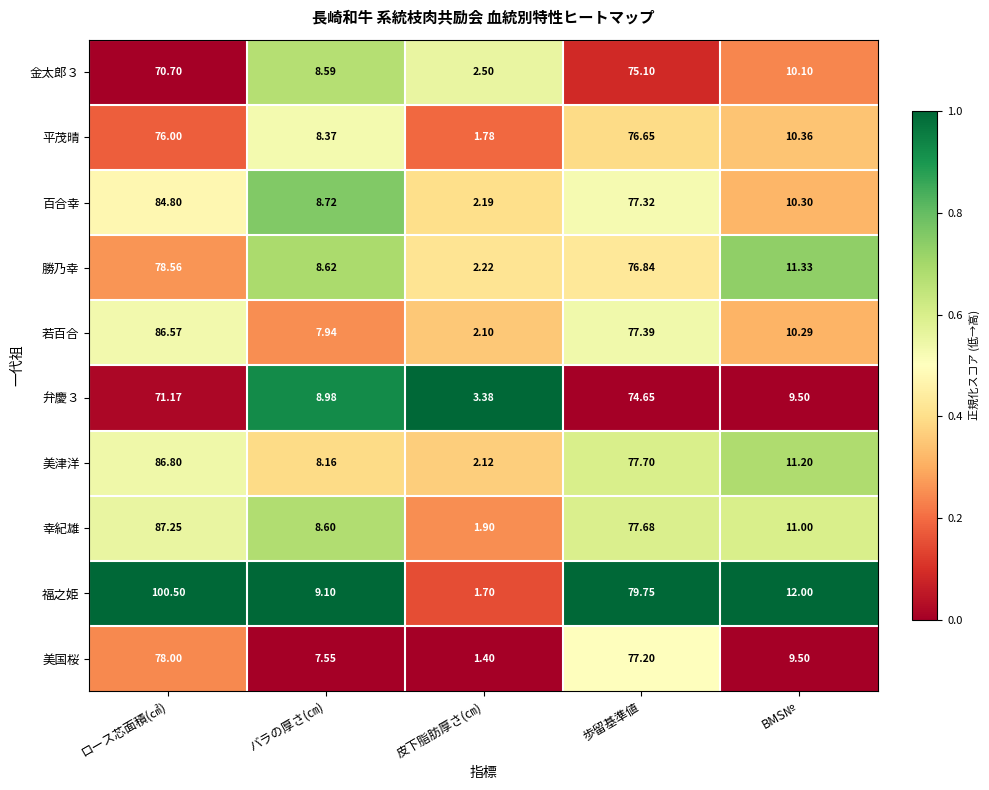

Between 皮下脂肪厚さ(㎝) and BMS№, which series saw the biggest shift?

福之姫